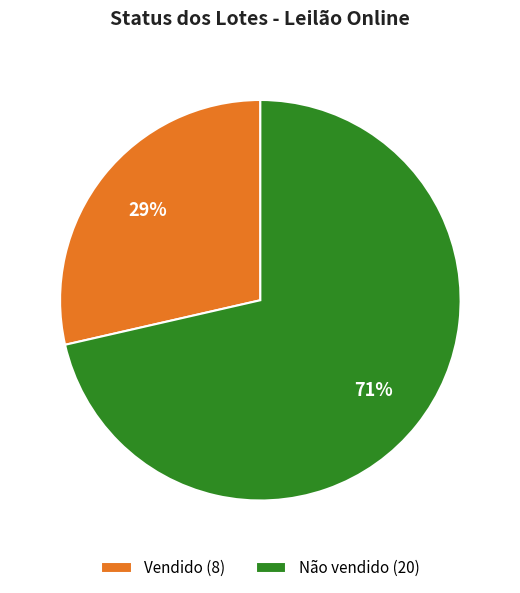

How many slices are in this pie chart?

2